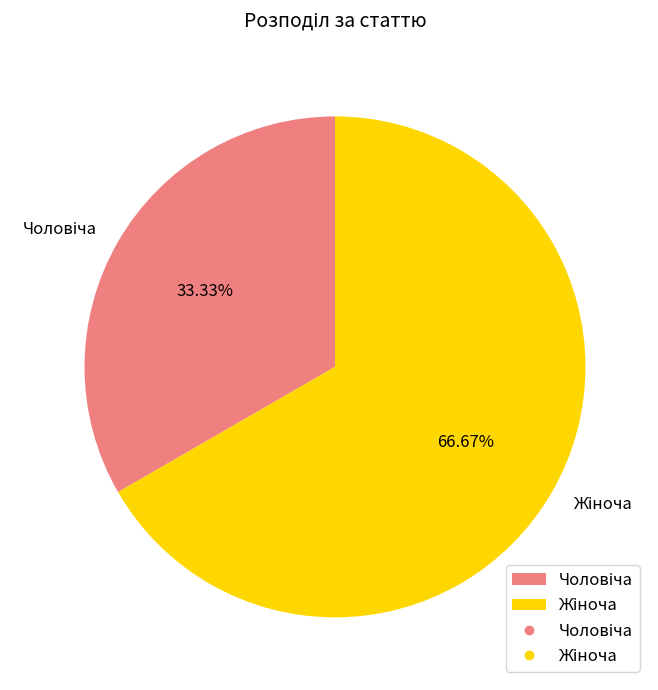

Is there a majority slice in this chart?

Yes